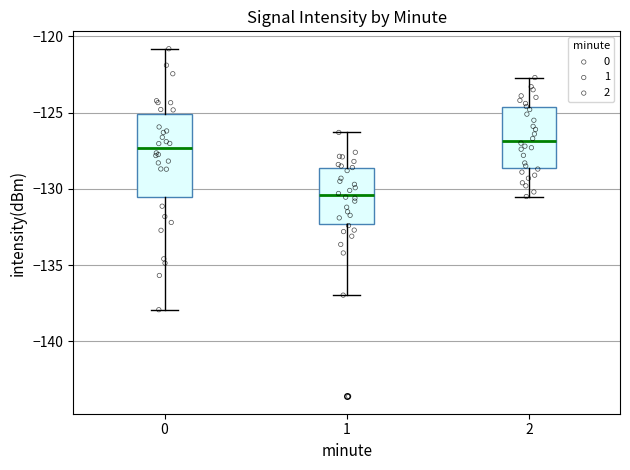

Which box's median line is the lowest?

1